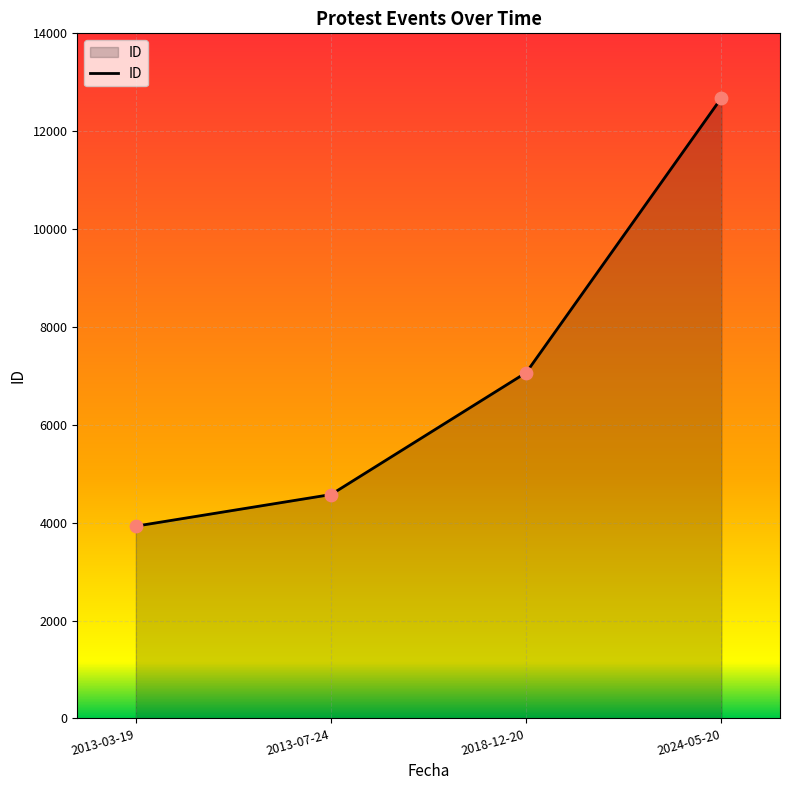

Between 2013-07-24 and 2013-03-19, which is larger?

2013-07-24